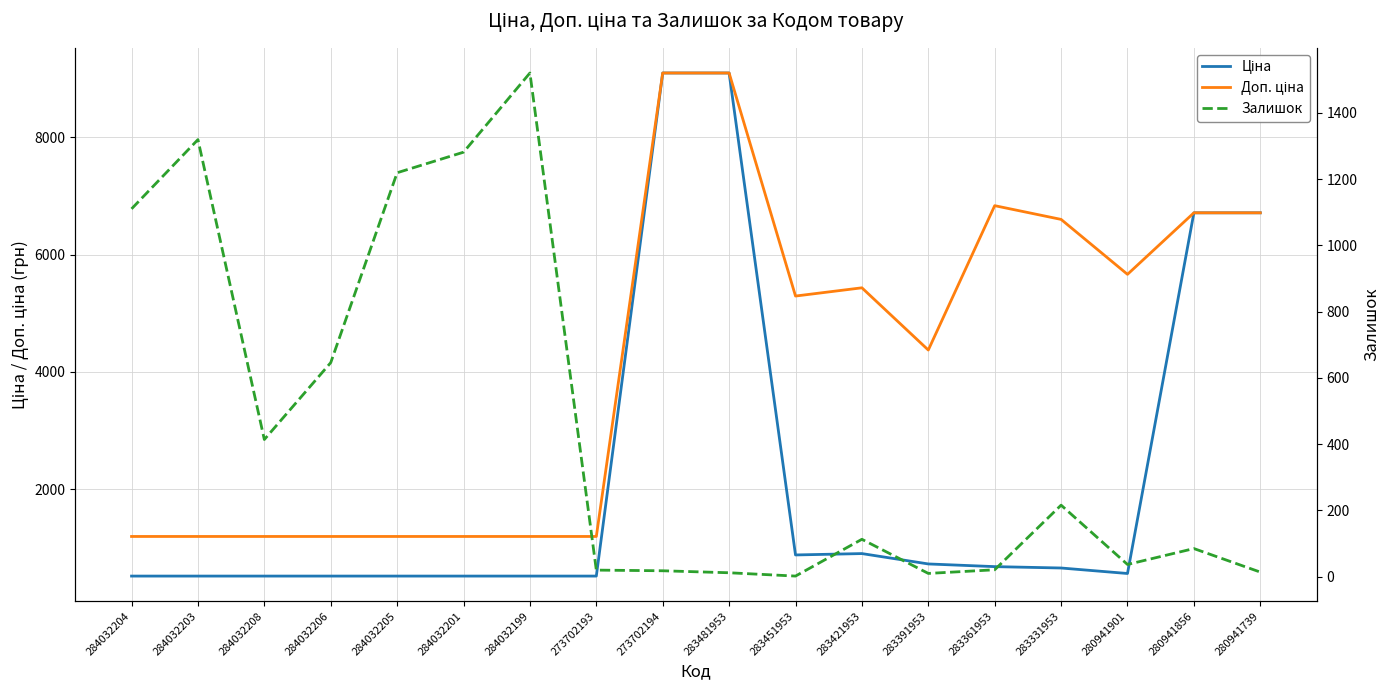

What is the maximum value for Доп. ціна?

9092.0